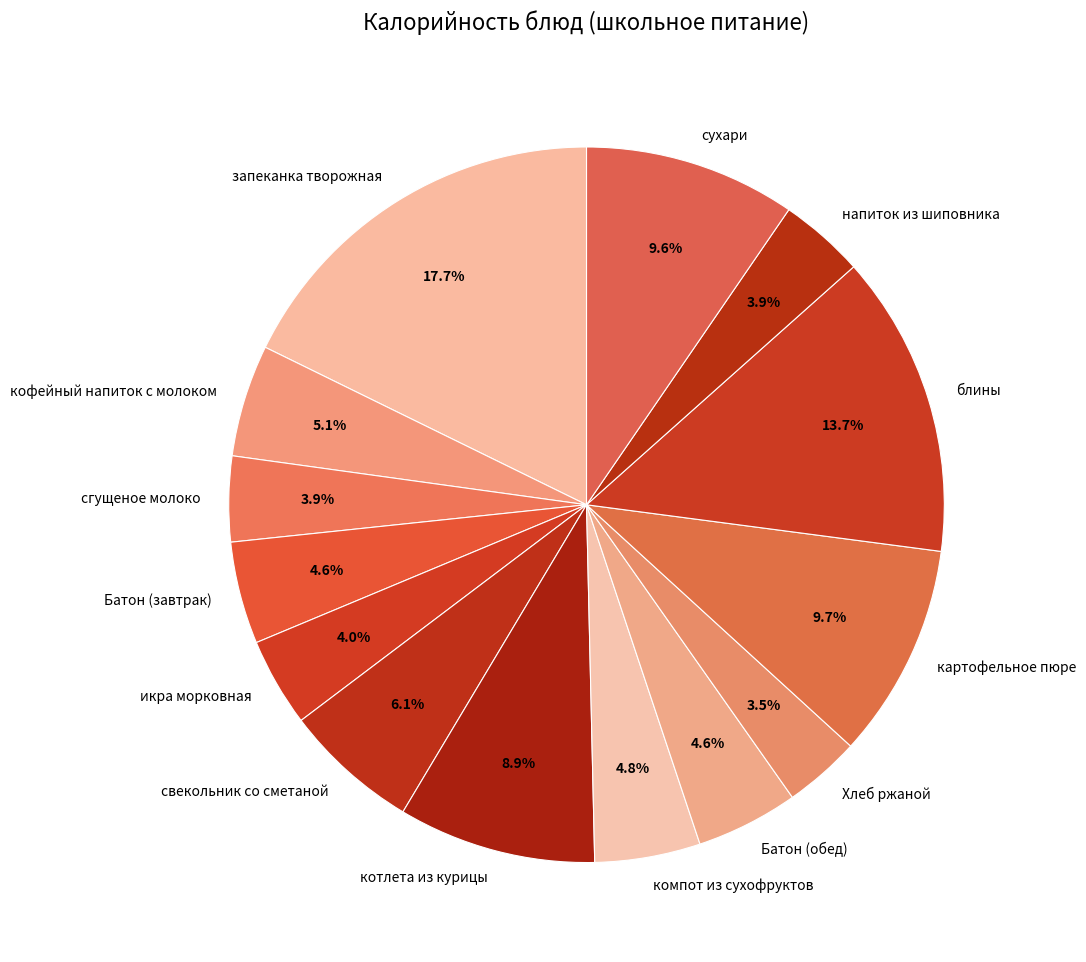

Does Батон (завтрак) represent more than half of the total?

No